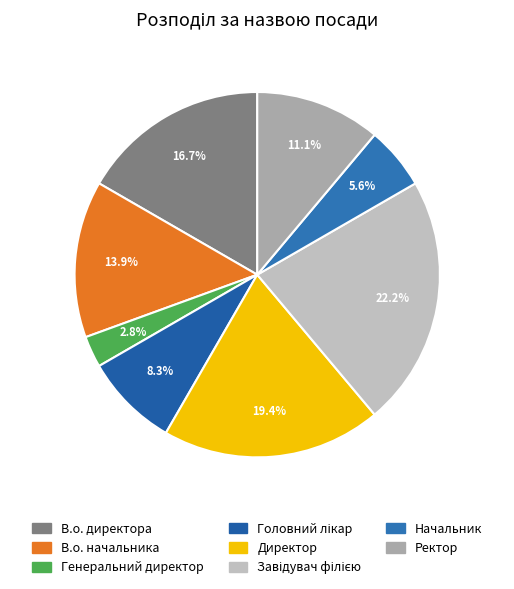

Does Начальник account for over 50% of the chart?

No